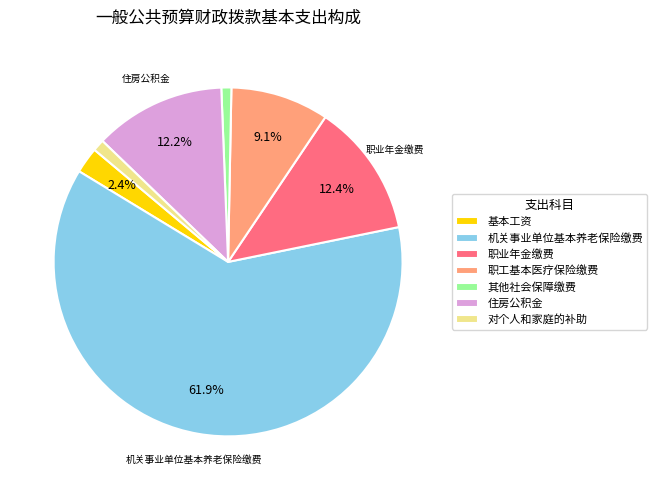

To the nearest percent, what percentage of the pie is 对个人和家庭的补助?

1%